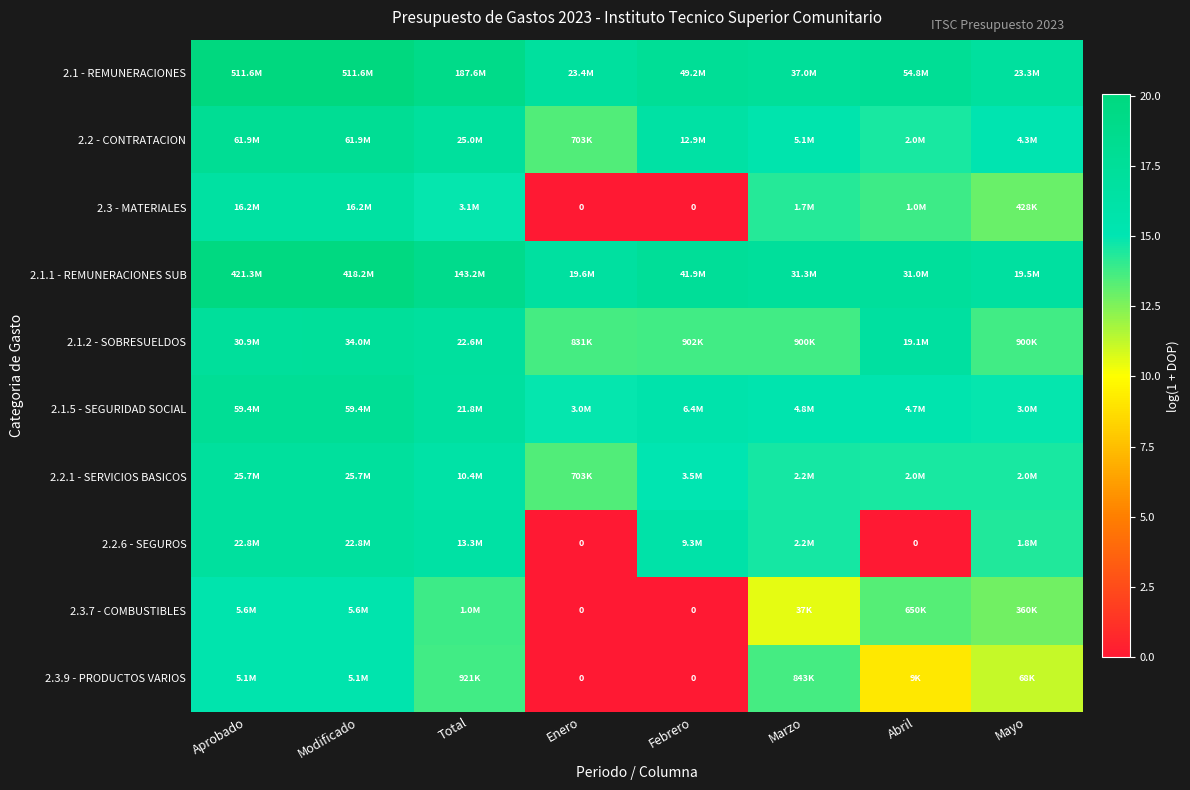

What is the average value of the 2.1.1 - REMUNERACIONES SUB series?

18.0